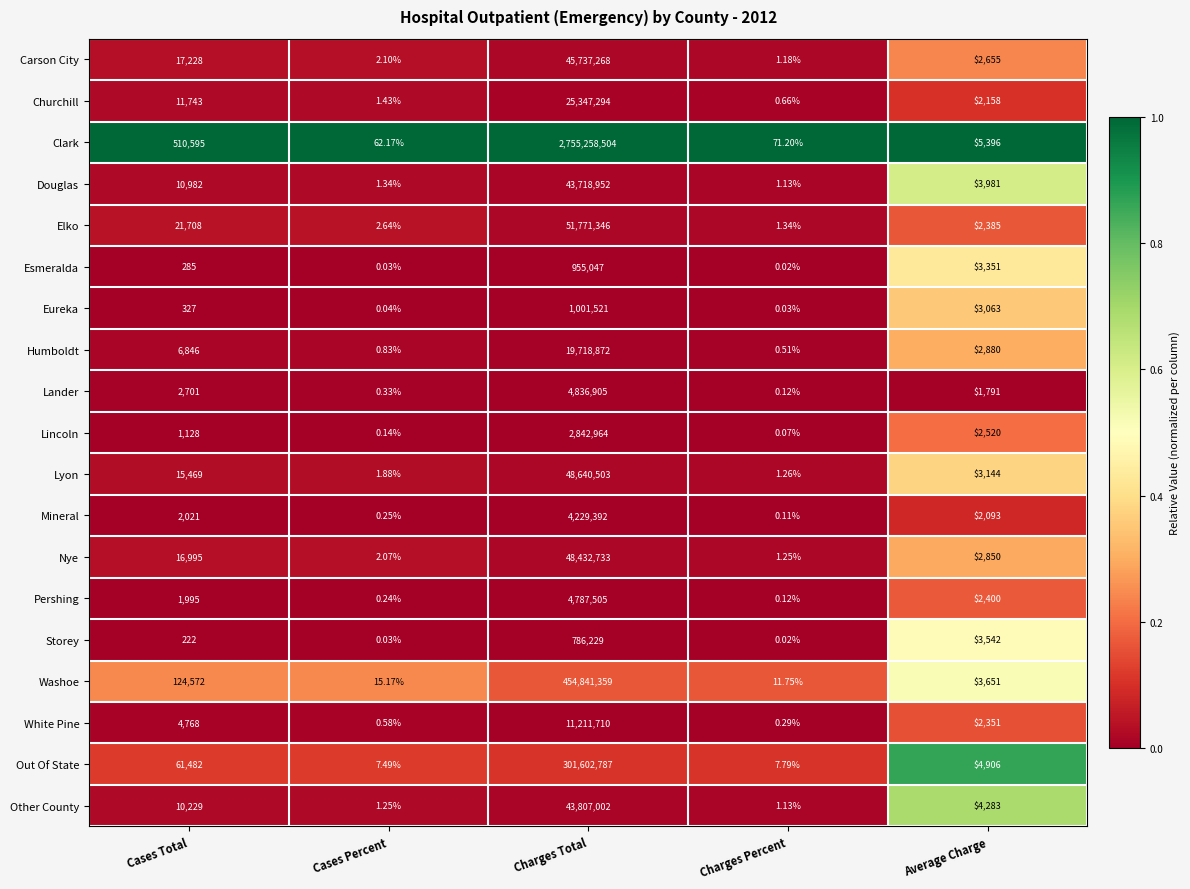

Where is Eureka nearest to the value 500760?

Average Charge